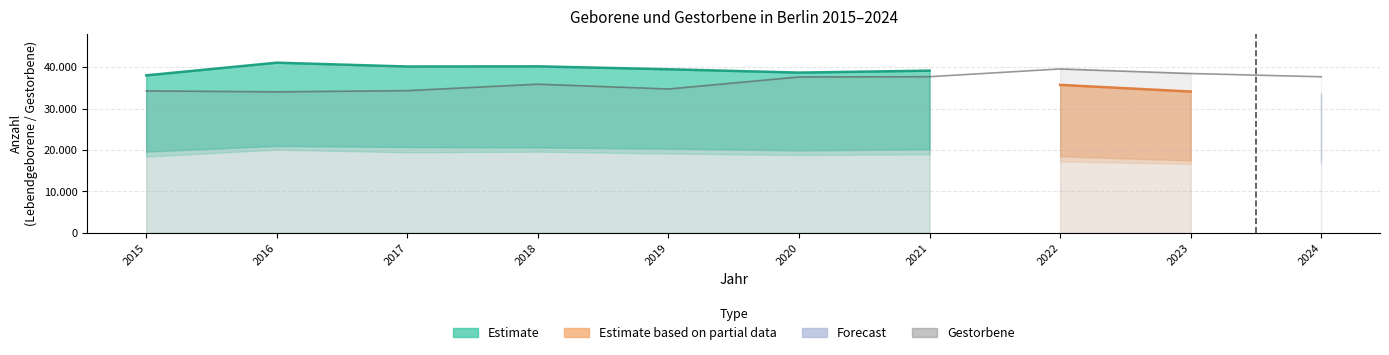

How many data points does each series have?

10